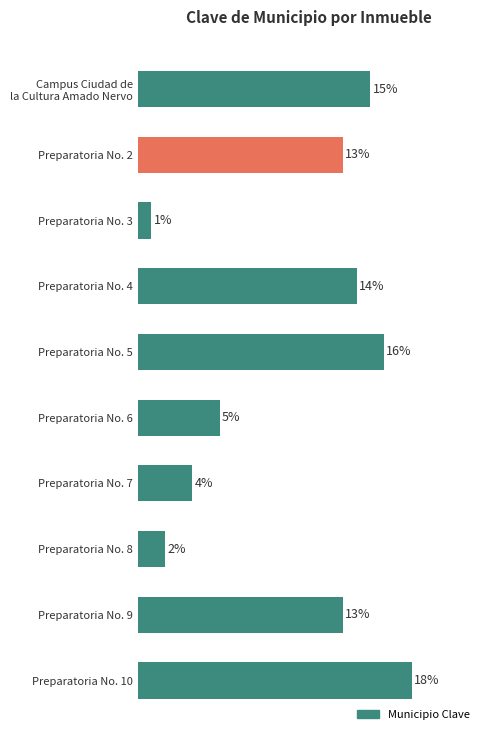

Where is the data nearest to the value 10?

Preparatoria No. 6